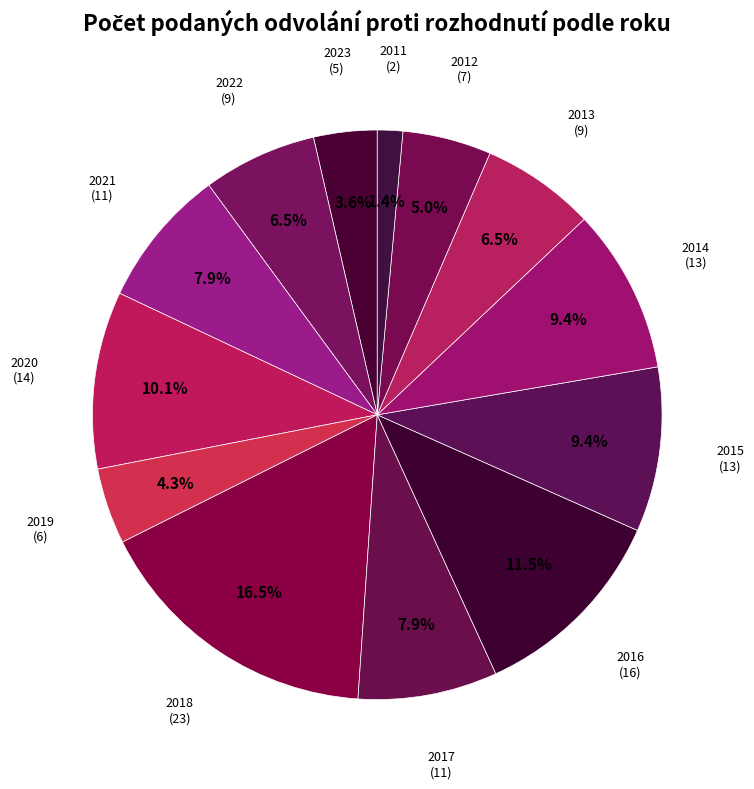

To the nearest percent, what is the difference between the largest and smallest slice percentages?

15%